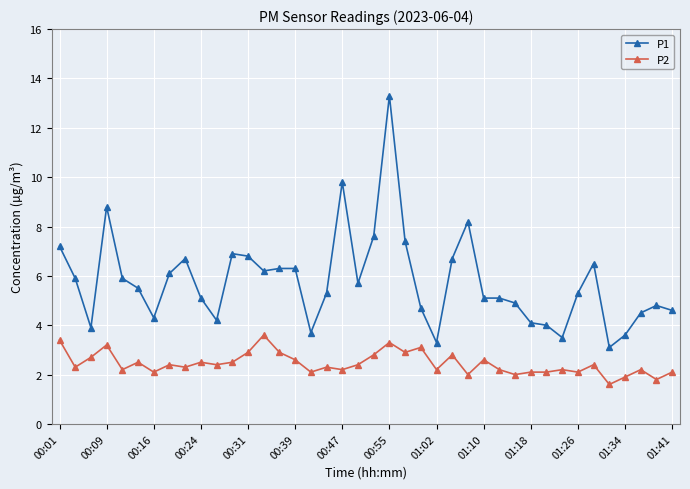

What is the value of the P1 point at the 40th from the left?

4.6